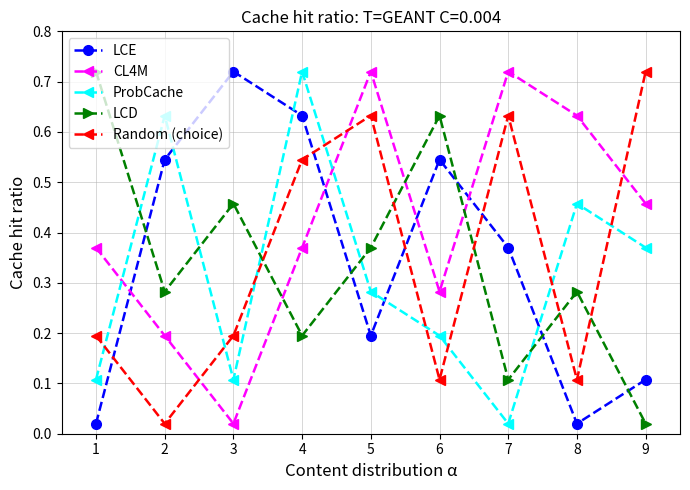

At which label is ProbCache closest to 0?

7